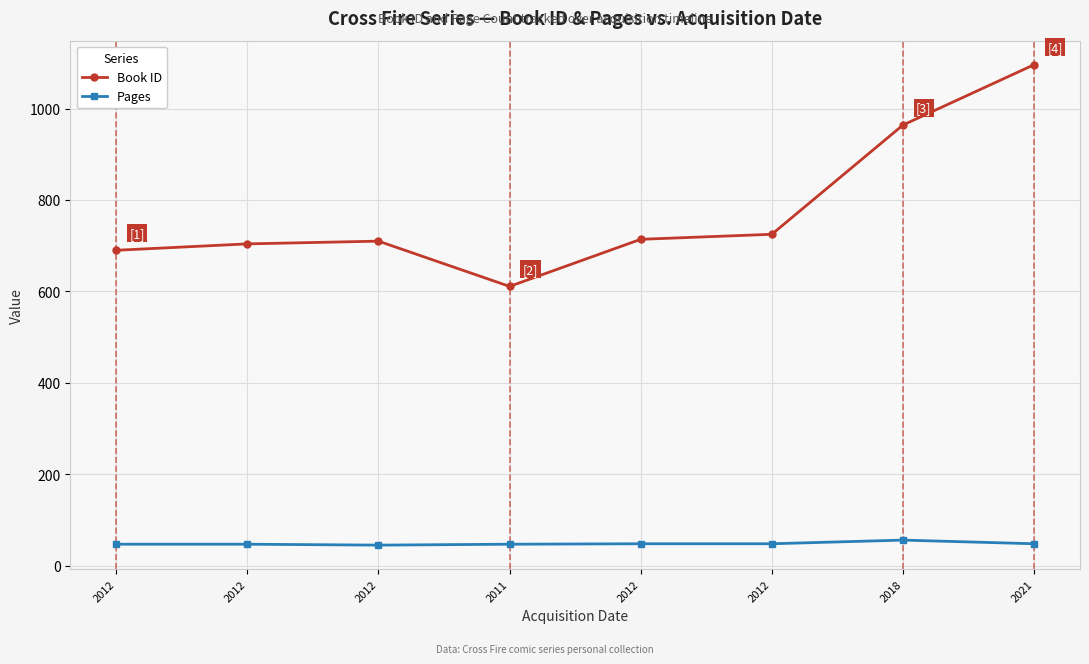

List the series in order of their overall mean, lowest first.

Pages, Book ID